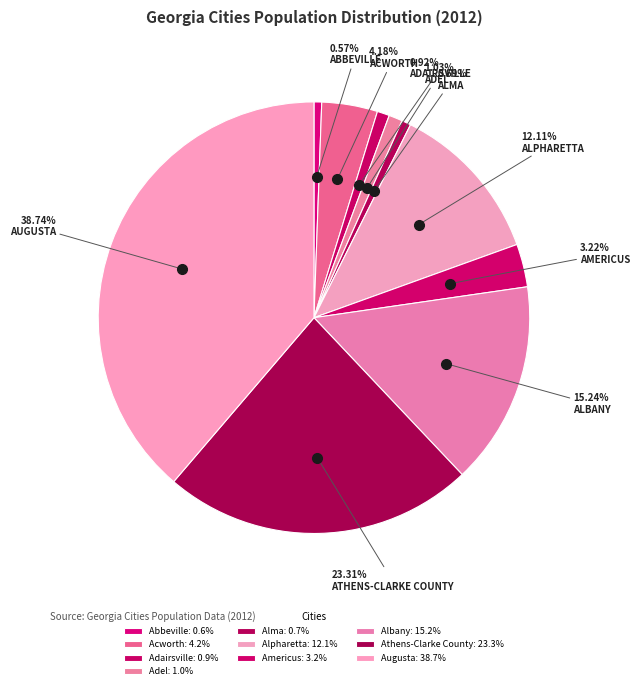

How many segments does this pie chart have?

10